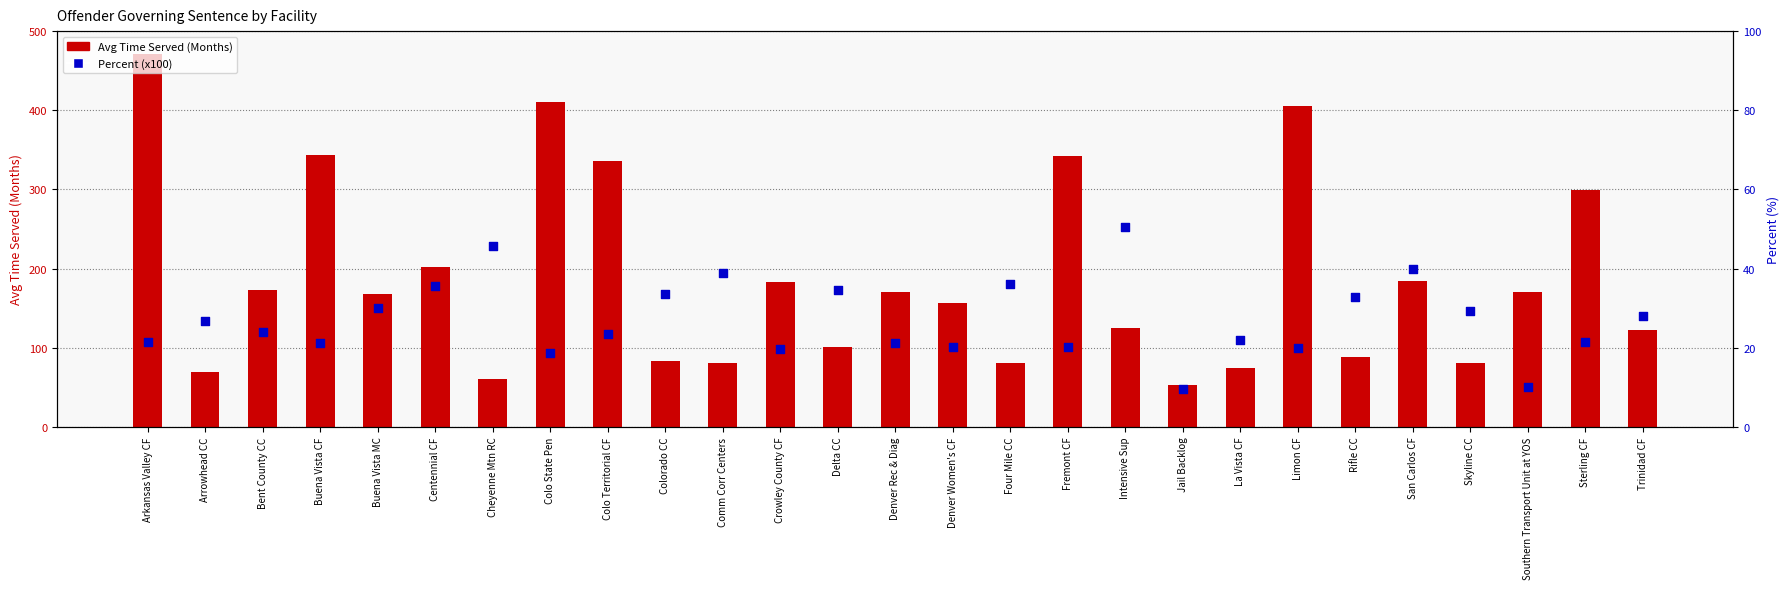

At how many categories does at least one series exceed 457?

1